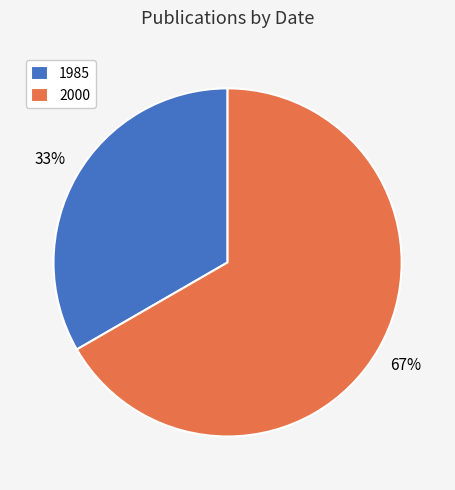

Approximately how many times larger is the value at 2000 compared to 1985?

2.0